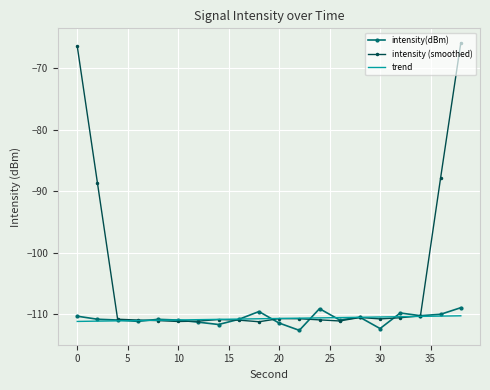

What is the maximum value for trend?

-110.3